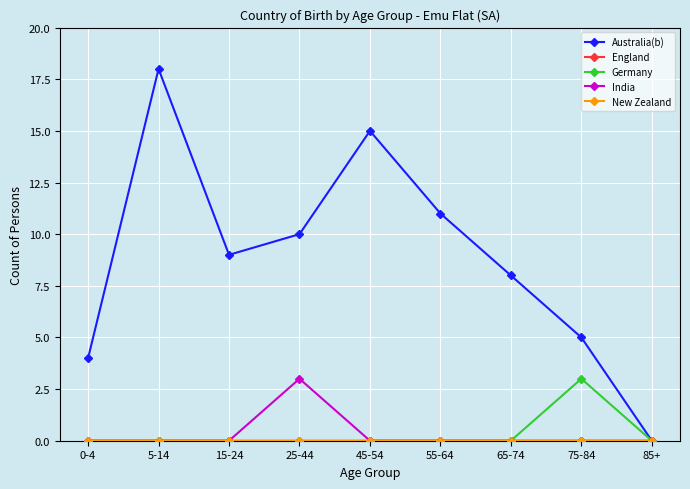

Reading left to right, what are all the values shown in this chart?

Australia(b): 0-4=4	5-14=18	15-24=9	25-44=10	45-54=15	55-64=11	65-74=8	75-84=5	85+=0
England: 0-4=0	5-14=0	15-24=0	25-44=0	45-54=0	55-64=0	65-74=0	75-84=0	85+=0
Germany: 0-4=0	5-14=0	15-24=0	25-44=0	45-54=0	55-64=0	65-74=0	75-84=3	85+=0
India: 0-4=0	5-14=0	15-24=0	25-44=3	45-54=0	55-64=0	65-74=0	75-84=0	85+=0
New Zealand: 0-4=0	5-14=0	15-24=0	25-44=0	45-54=0	55-64=0	65-74=0	75-84=0	85+=0